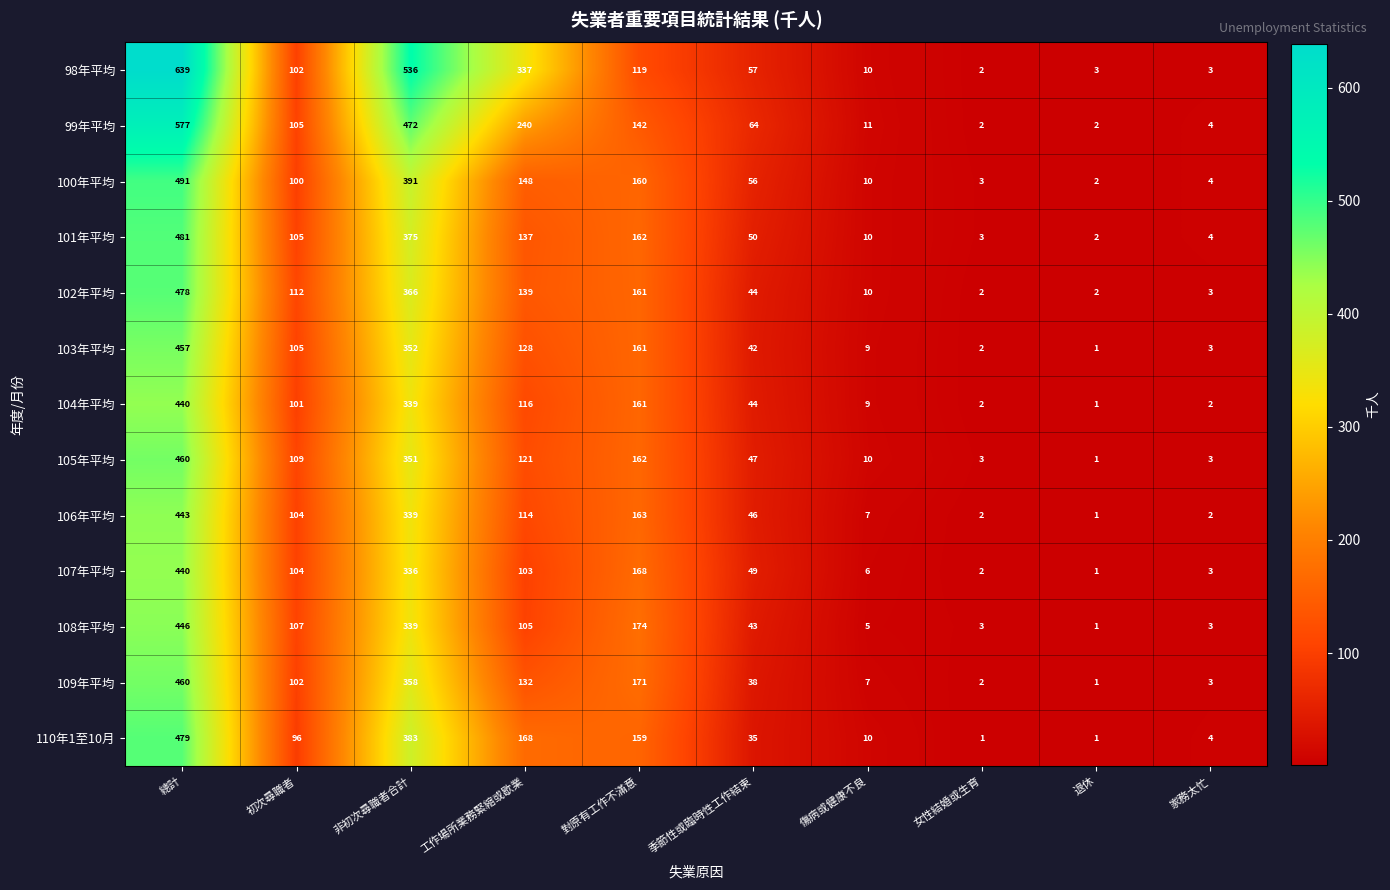

List the labels in order of 109年平均 value, smallest first.

退休, 女性結婚或生育, 家務太忙, 傷病或健康不良, 季節性或臨時性工作結束, 初次尋職者, 工作場所業務緊縮或歇業, 對原有工作不滿意, 非初次尋職者合計, 總計